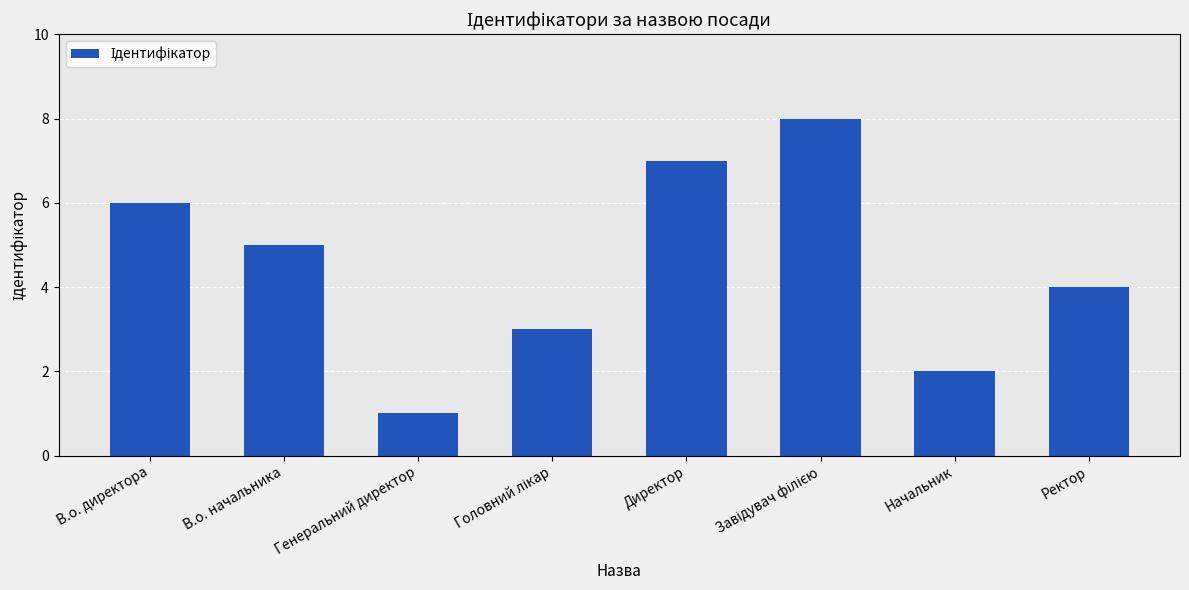

Where does the data first go above 5?

В.о. директора